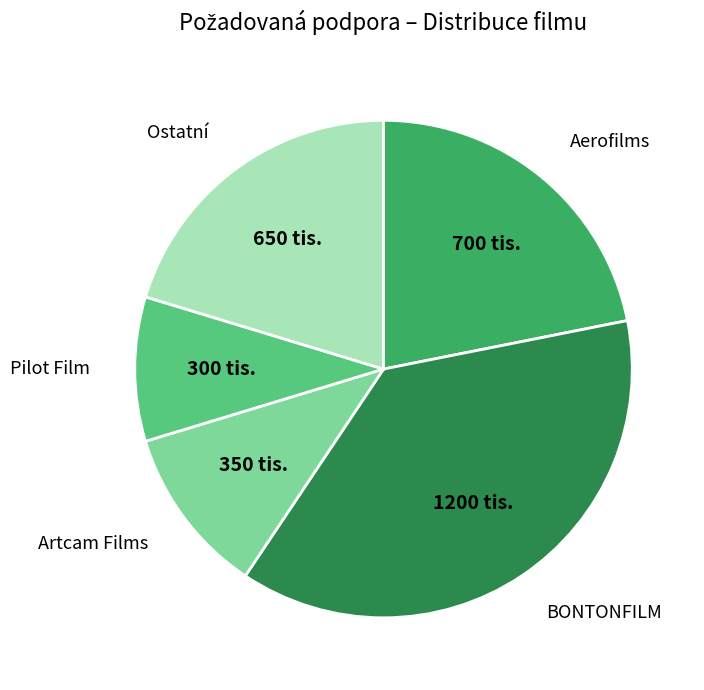

Is there a majority slice in this chart?

No